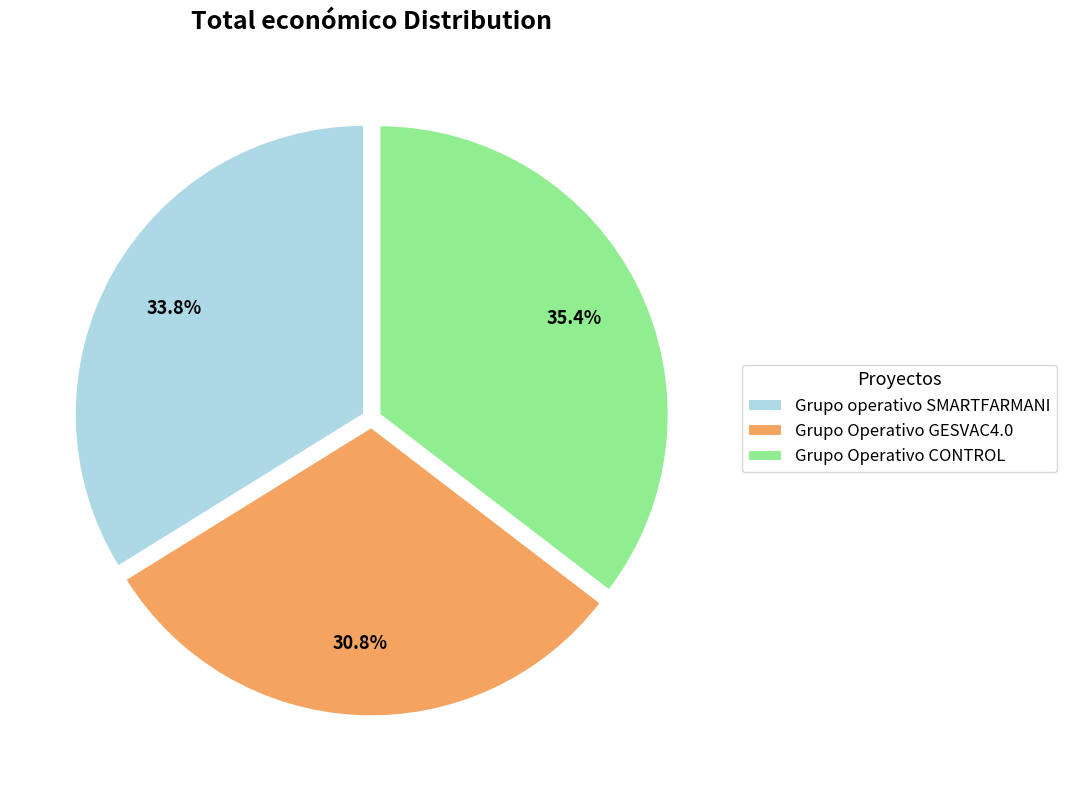

To the nearest percent, what is the difference between the largest and smallest slice percentages?

5%